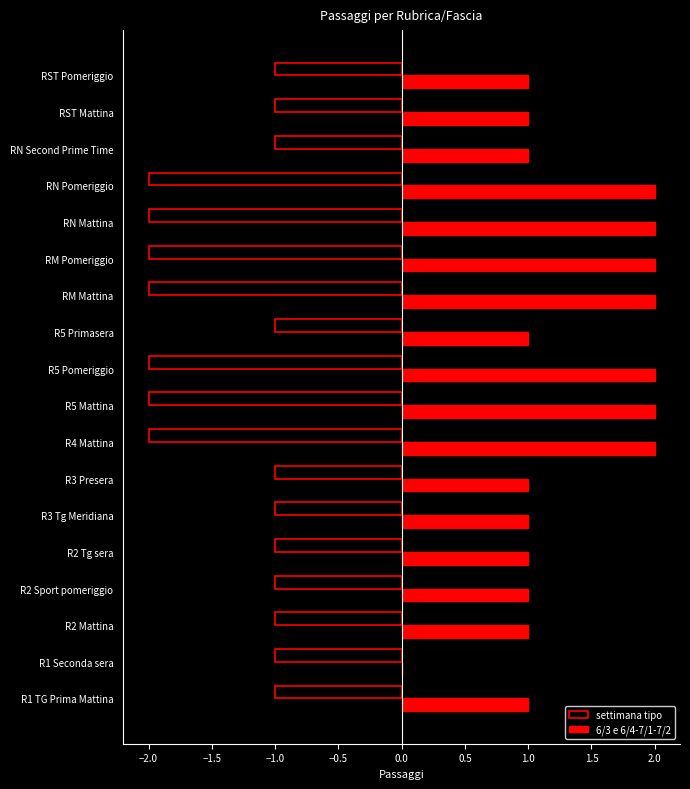

Which series has the widest spread of values?

6/3 e 6/4-7/1-7/2